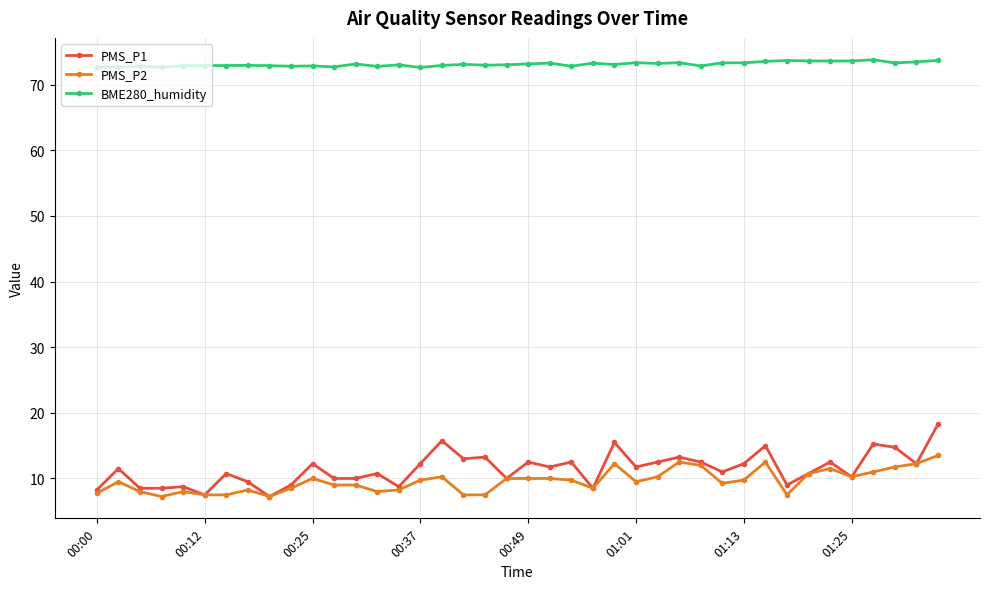

True or false: BME280_humidity and PMS_P1 cross at least once.

False